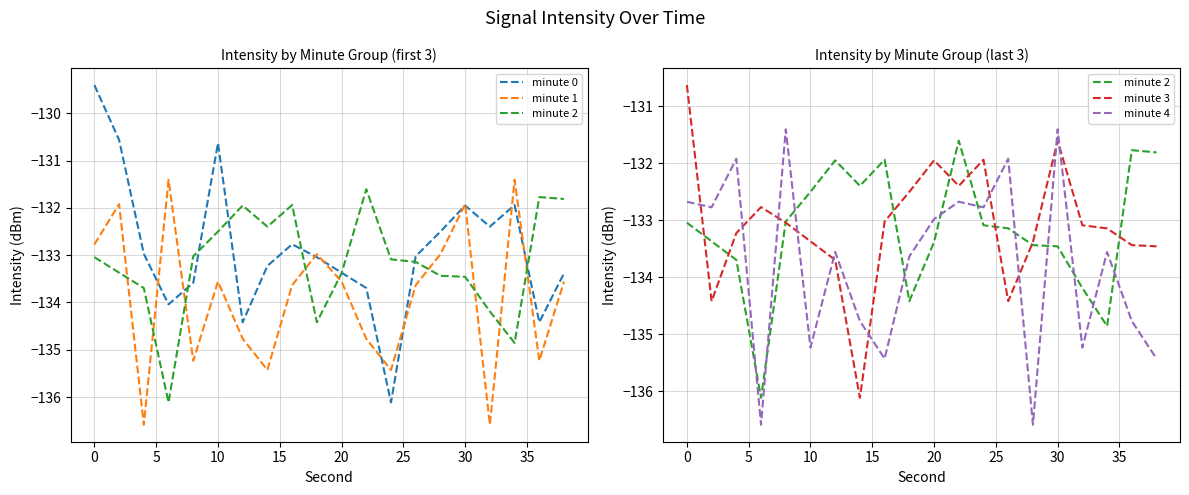

List the series in order of their peak value, lowest first.

minute 2, minute 1, minute 4, minute 3, minute 0